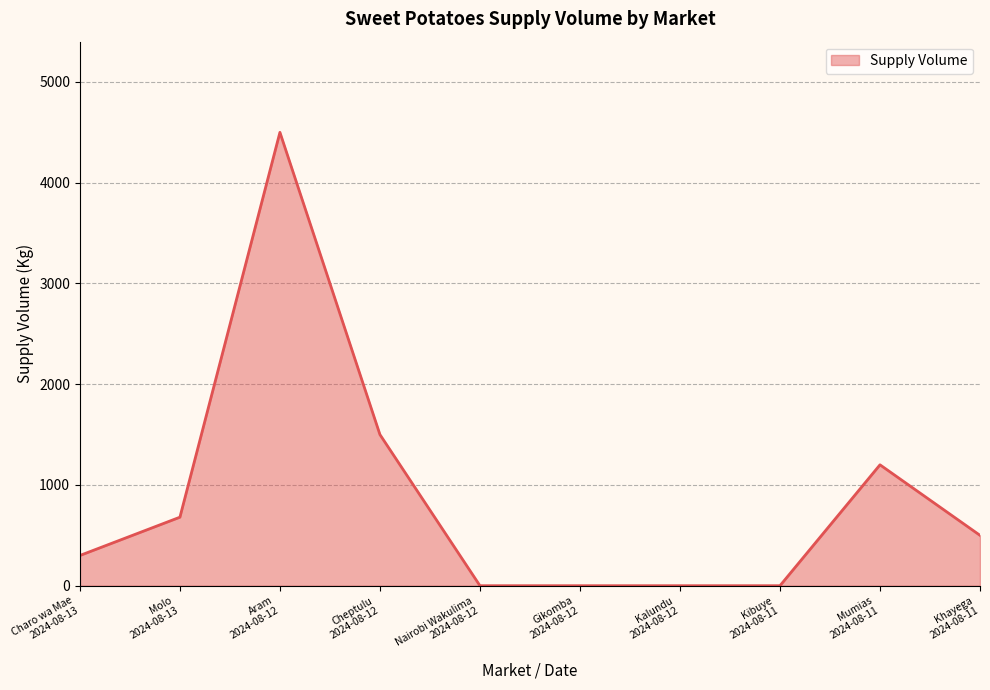

Reading left to right, list all the values displayed in this chart.

300	680	4500	1500	0	0	0	0	1200	500